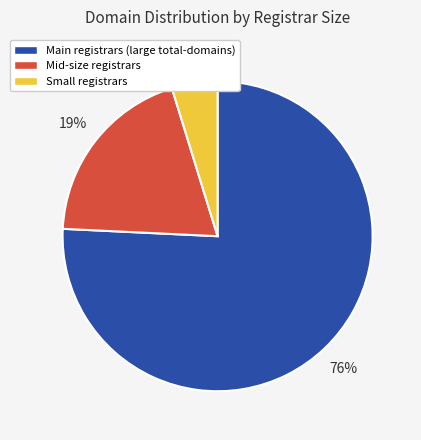

Does Small registrars represent more than half of the total?

No